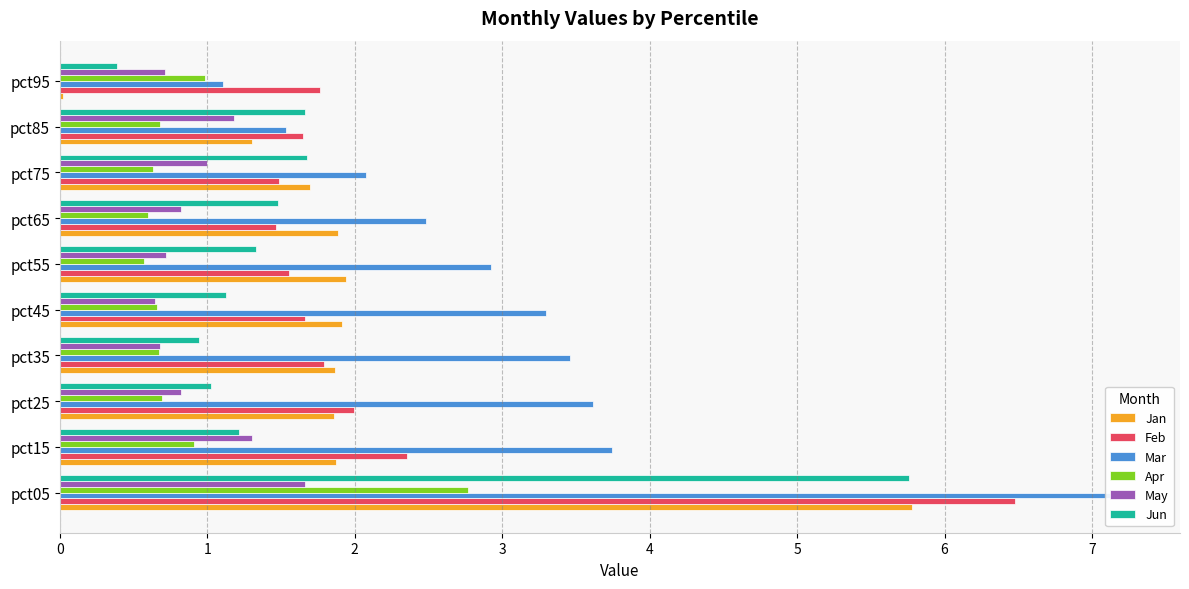

Reading left to right, transcribe all the data shown in this chart.

Jan: 5.8	1.9	1.9	1.9	1.9	1.9	1.9	1.7	1.3	0.0
Feb: 6.5	2.4	2.0	1.8	1.7	1.6	1.5	1.5	1.7	1.8
Mar: 7.2	3.7	3.6	3.5	3.3	2.9	2.5	2.1	1.5	1.1
Apr: 2.8	0.9	0.7	0.7	0.7	0.6	0.6	0.6	0.7	1.0
May: 1.7	1.3	0.8	0.7	0.6	0.7	0.8	1.0	1.2	0.7
Jun: 5.8	1.2	1.0	0.9	1.1	1.3	1.5	1.7	1.7	0.4